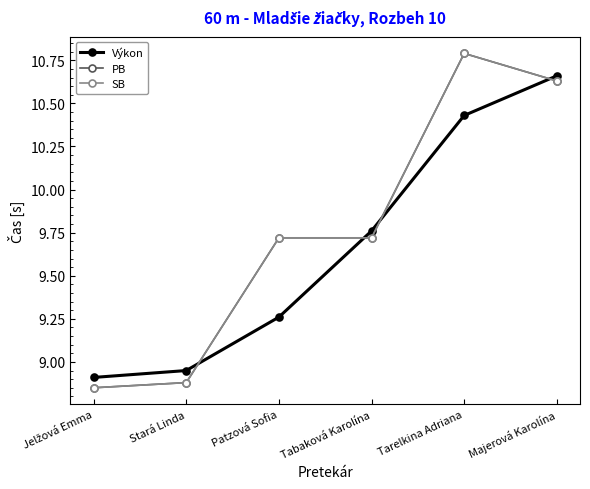

What is the label of the 5th point from the left?

Tarelkina Adriana